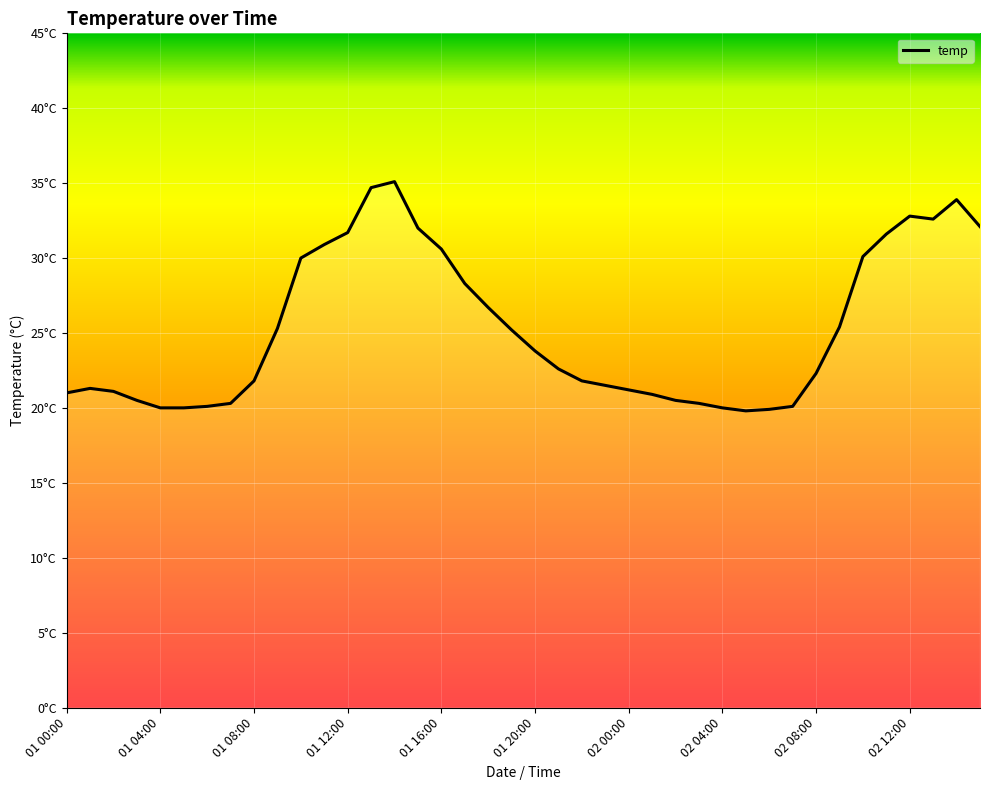

Does the chart display data point markers on the line(s)?

No